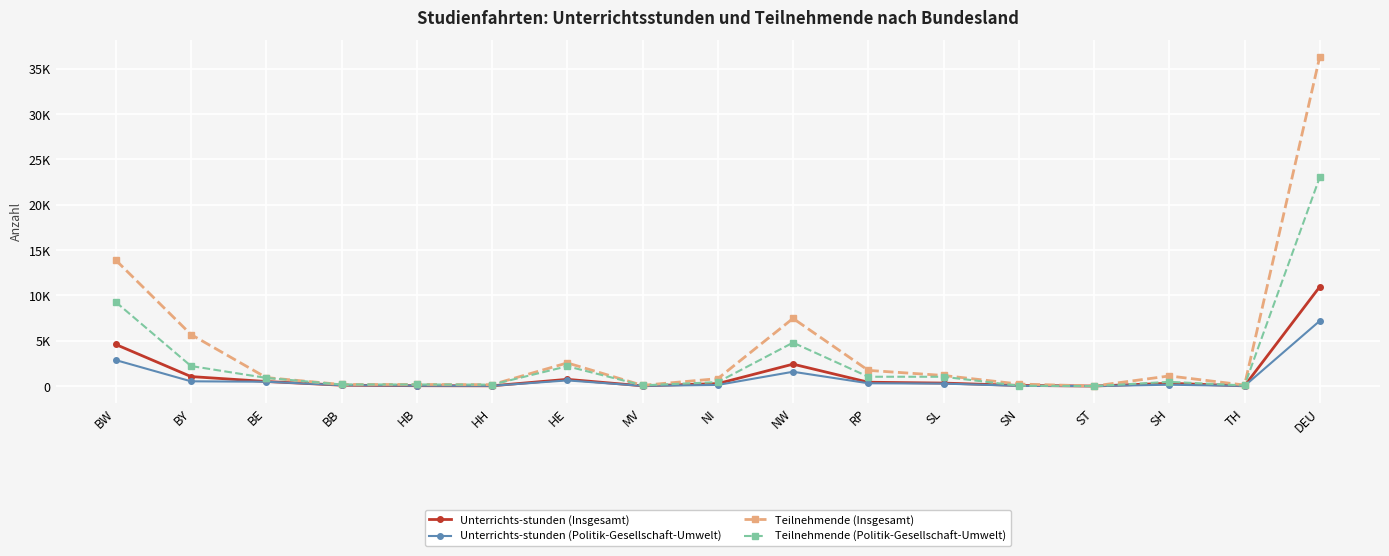

What is the label of the 6th point from the left?

HH